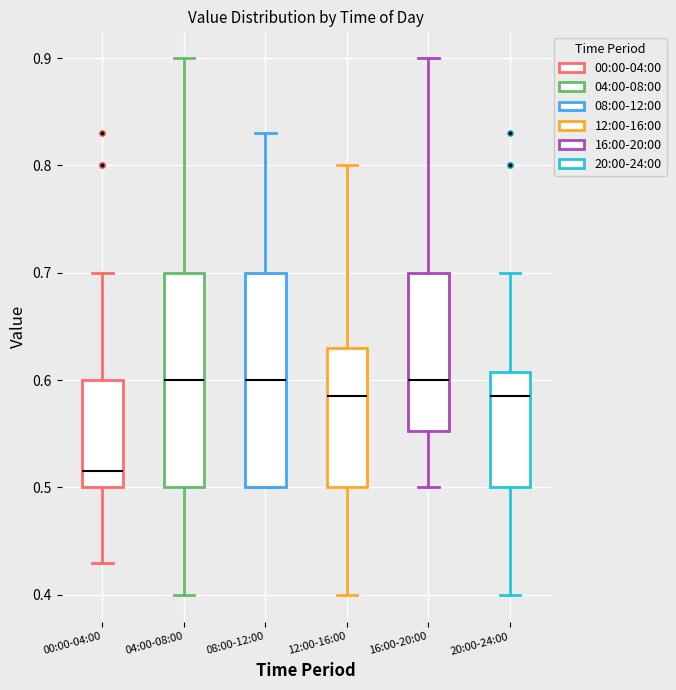

Reading left to right, transcribe this box plot: for each box, give where its median line is, the range the box spans, and where its two whiskers end, as read against the y-axis. The values are not printed on the chart, so give them approximately, as read against the axis.

00:00-04:00: median 0.52, box 0.50 to 0.60, whiskers 0.43 to 0.70
04:00-08:00: median 0.60, box 0.50 to 0.70, whiskers 0.40 to 0.90
08:00-12:00: median 0.60, box 0.50 to 0.70, whiskers 0.50 to 0.83
12:00-16:00: median 0.59, box 0.50 to 0.63, whiskers 0.40 to 0.80
16:00-20:00: median 0.60, box 0.55 to 0.70, whiskers 0.50 to 0.90
20:00-24:00: median 0.59, box 0.50 to 0.61, whiskers 0.40 to 0.70